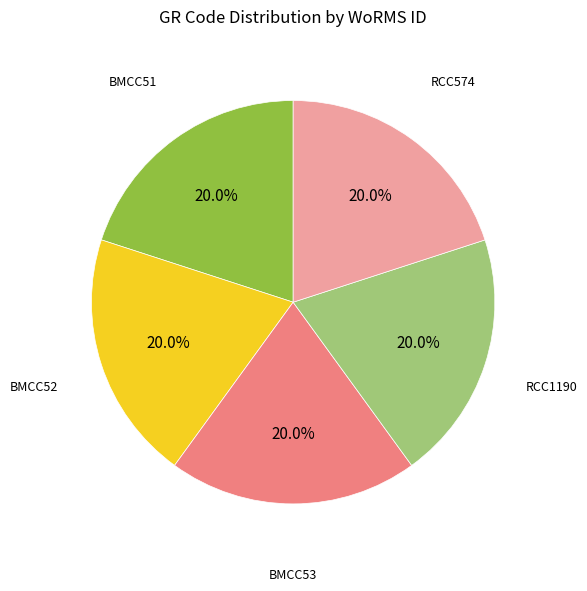

What is the ratio of the value at BMCC51 to the value at BMCC53?

1.0